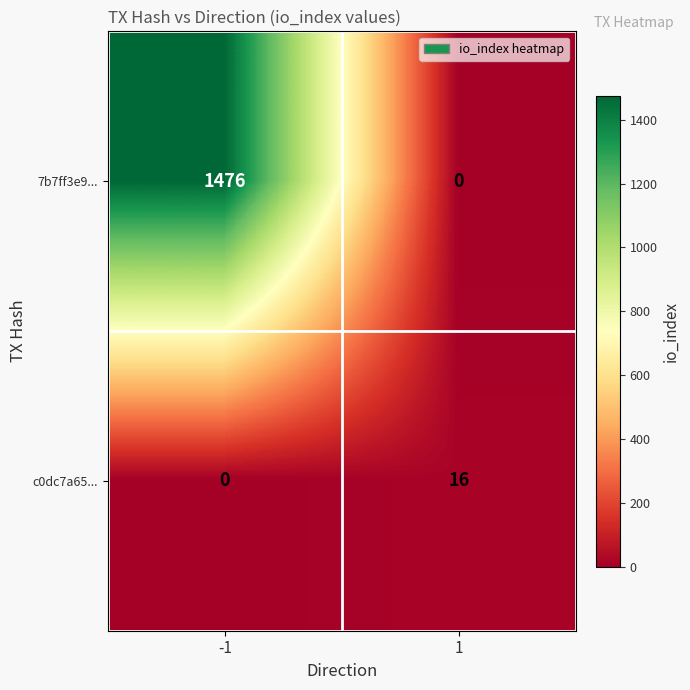

Count the number of categories in the chart.

2